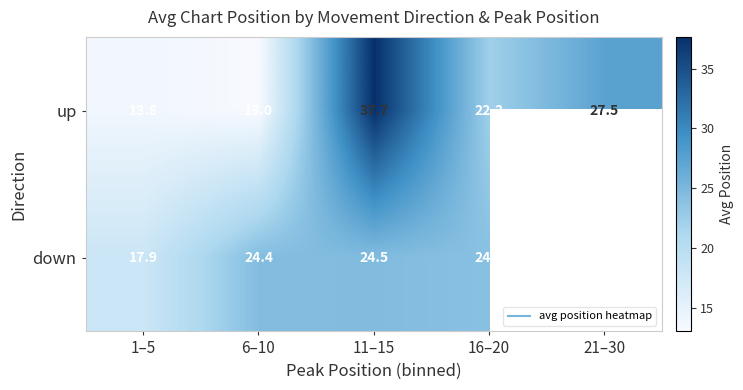

Which series has the widest spread of values?

up